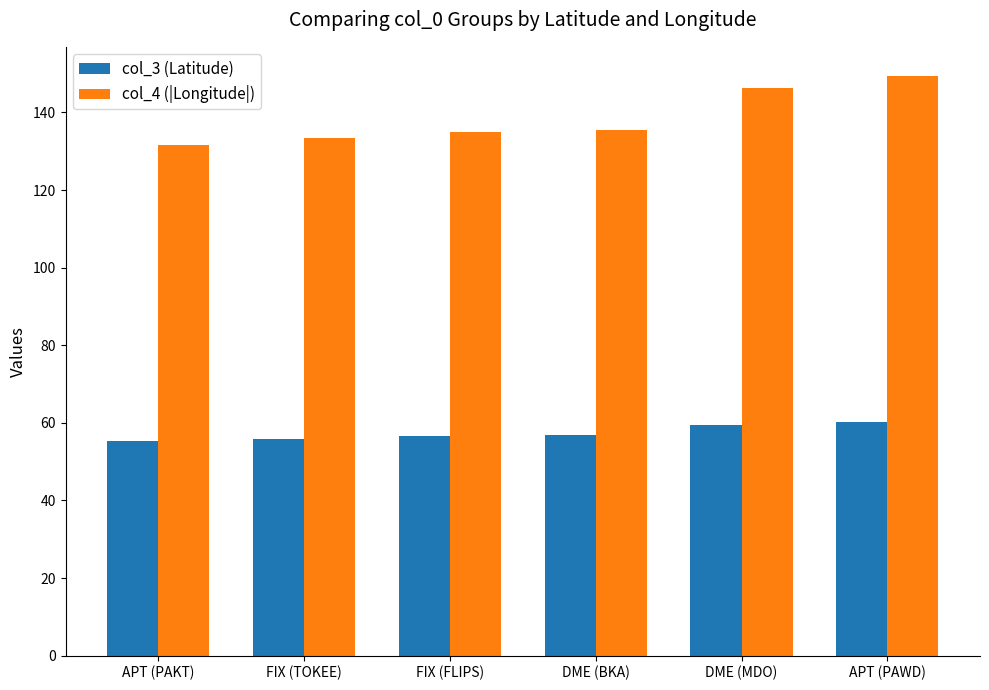

Is the value of col_4 (|Longitude|) at FIX (FLIPS) greater than the value of col_3 (Latitude) at APT (PAWD)?

Yes